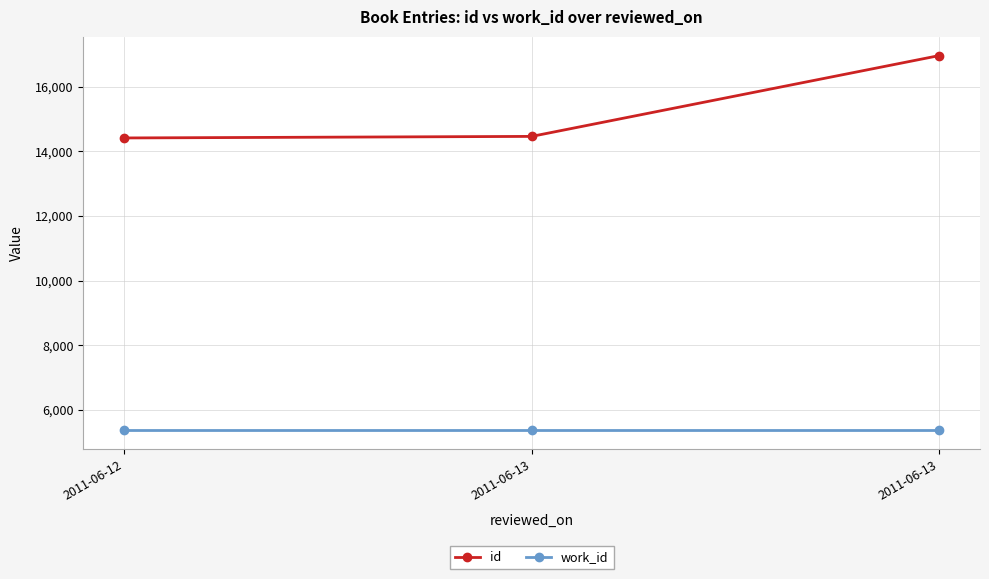

Which series changed the most between 2011-06-12 and 2011-06-13?

id